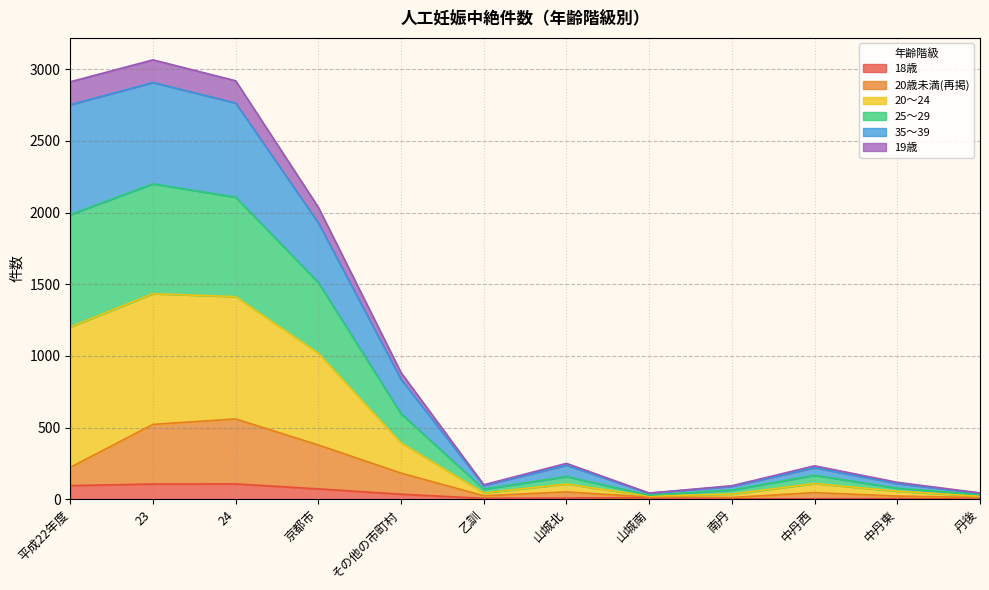

True or false: 18歳 and 20歳未満(再掲) intersect in this chart.

False